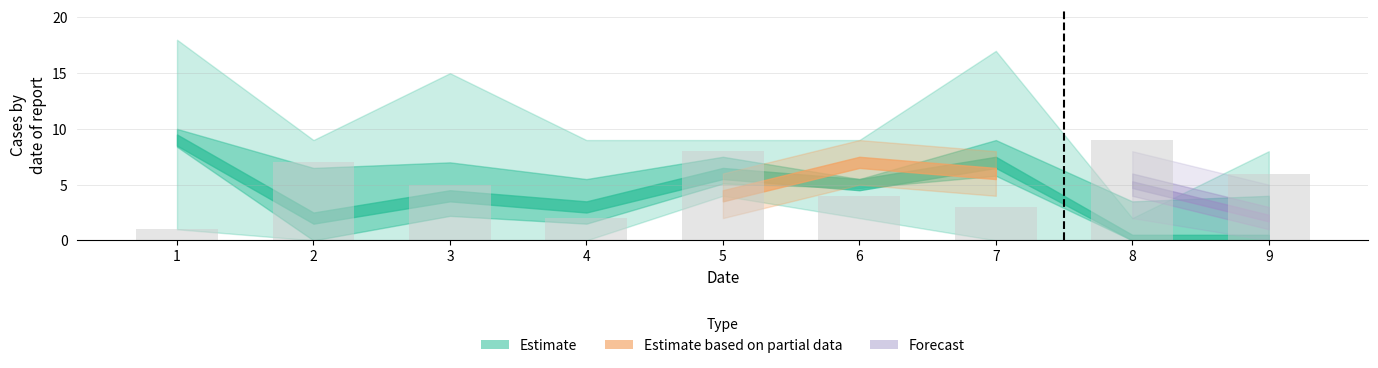

Reading right to left, what are all the values shown in this chart?

9=6	8=9	7=3	6=4	5=8	4=2	3=5	2=7	1=1